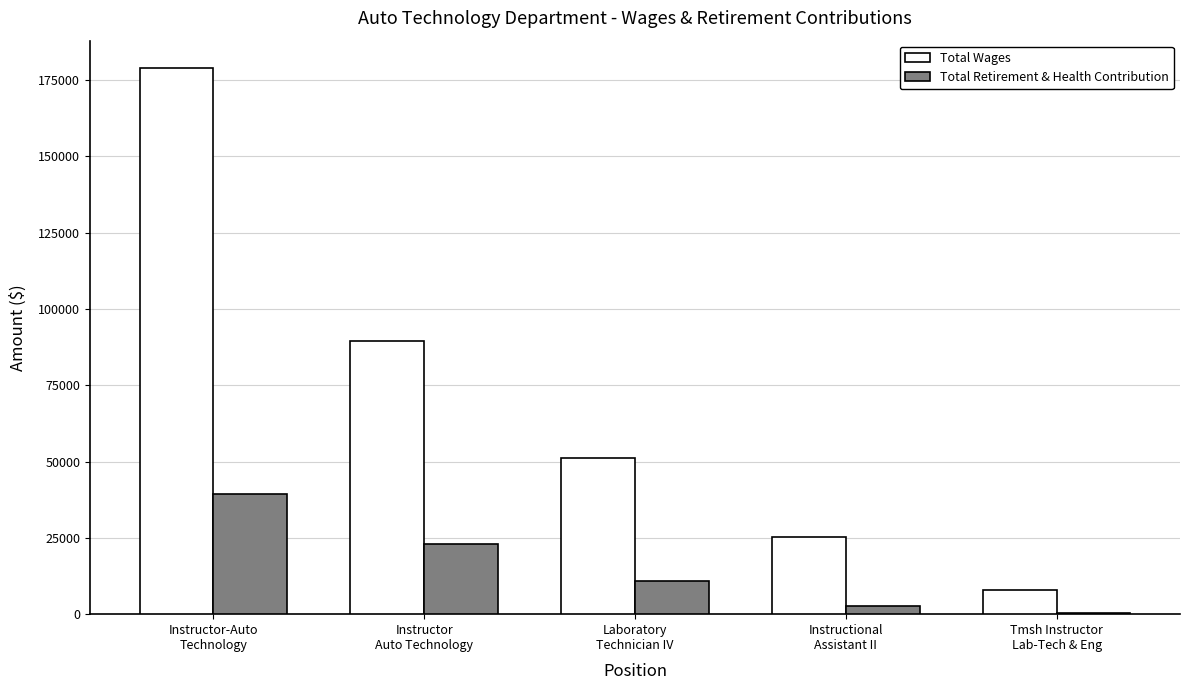

Which series has the largest range (max minus min)?

Total Wages